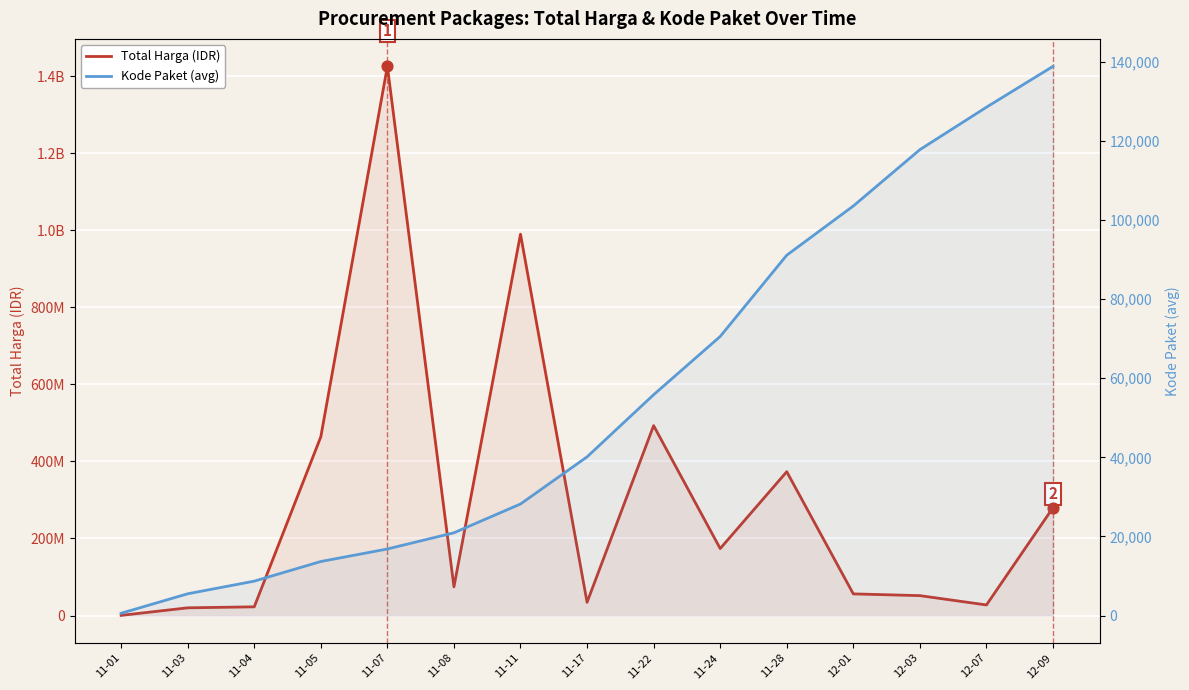

What are all the series names shown in the legend?

Total Harga, Kode Paket (avg)